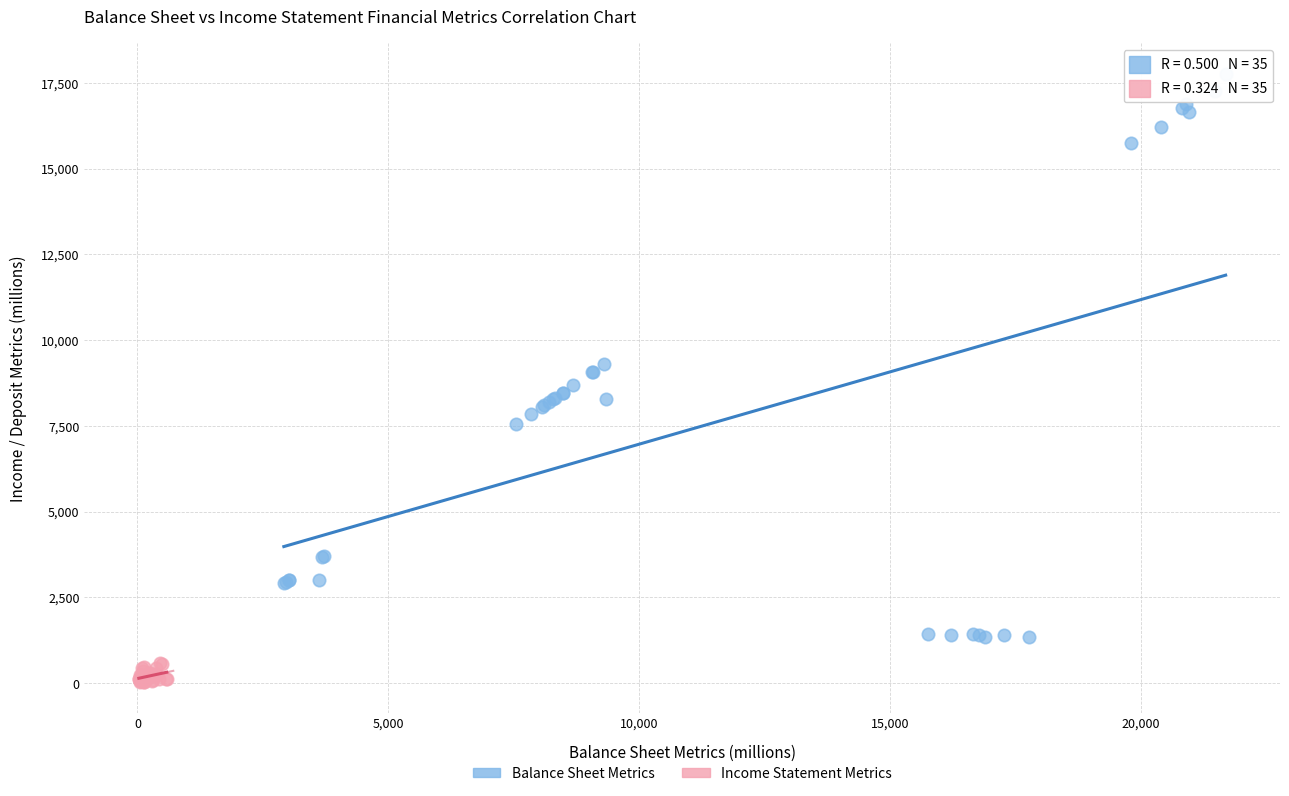

Which series has the widest spread of Y values?

Balance Sheet Metrics